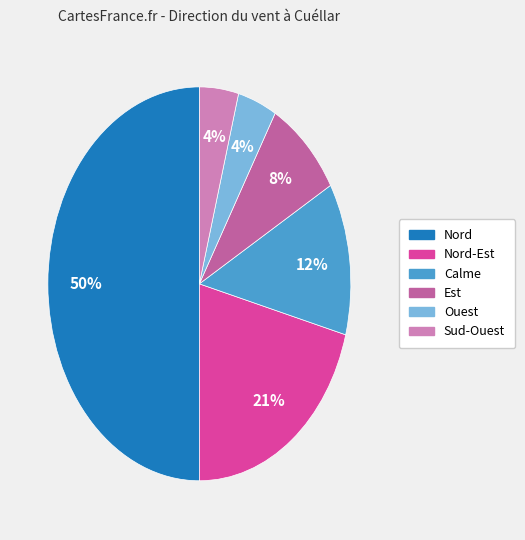

To the nearest percent, what is the average slice percentage?

17%